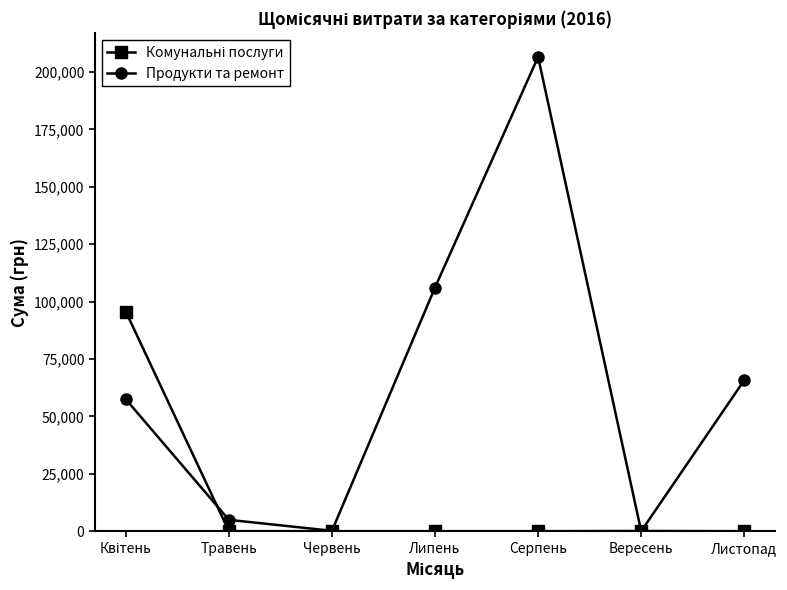

How many lines are shown in the chart?

2